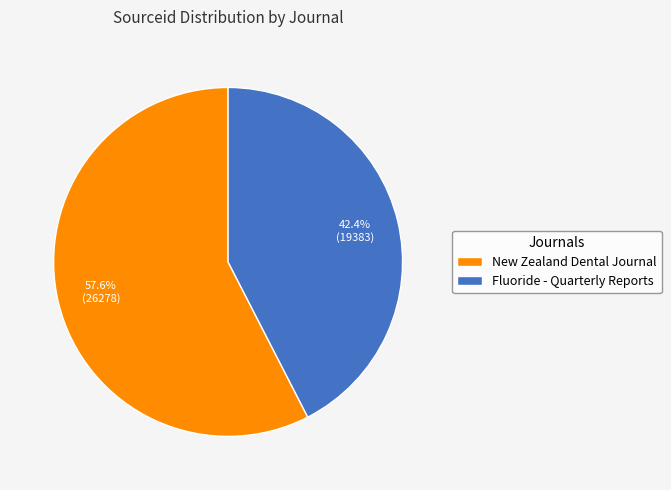

Is Fluoride - Quarterly Reports the majority of the pie?

No